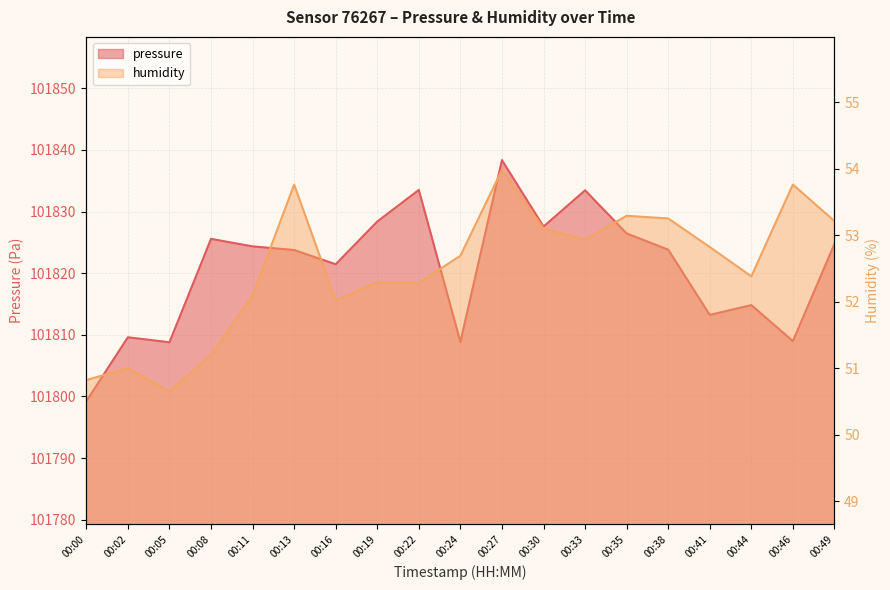

How many lines are shown in the chart?

2